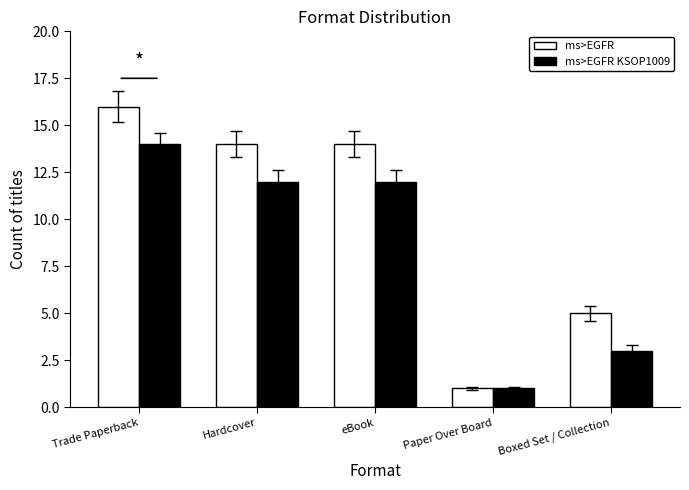

Reading right to left, what are all the values shown in this chart?

ms>EGFR: 5	1	14	14	16
ms>EGFR KSOP1009: 3	1	12	12	14